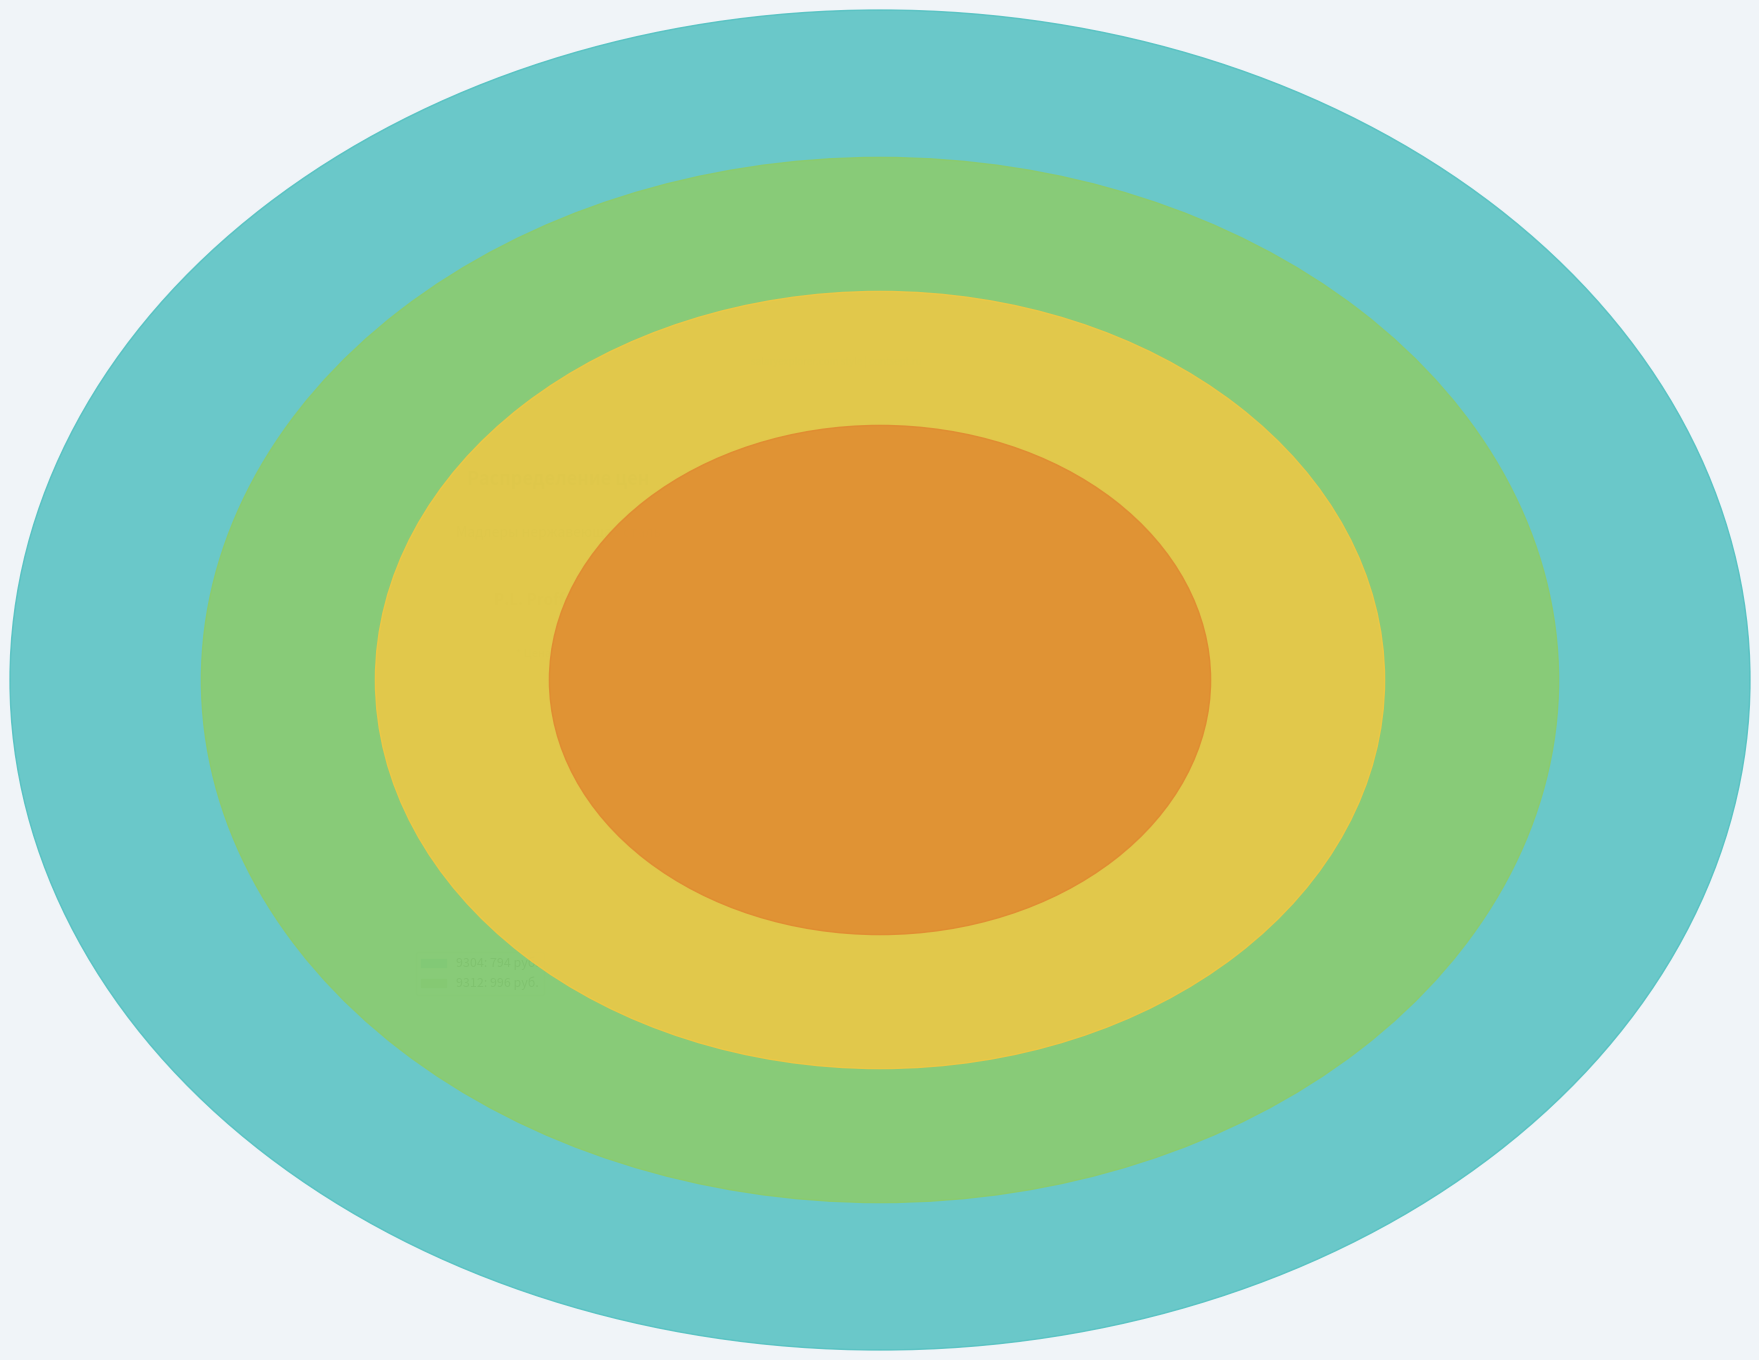

Which slice represents more than half of the pie?

Мадлер 8,5х14,5см нержавеющая сталь (9312)